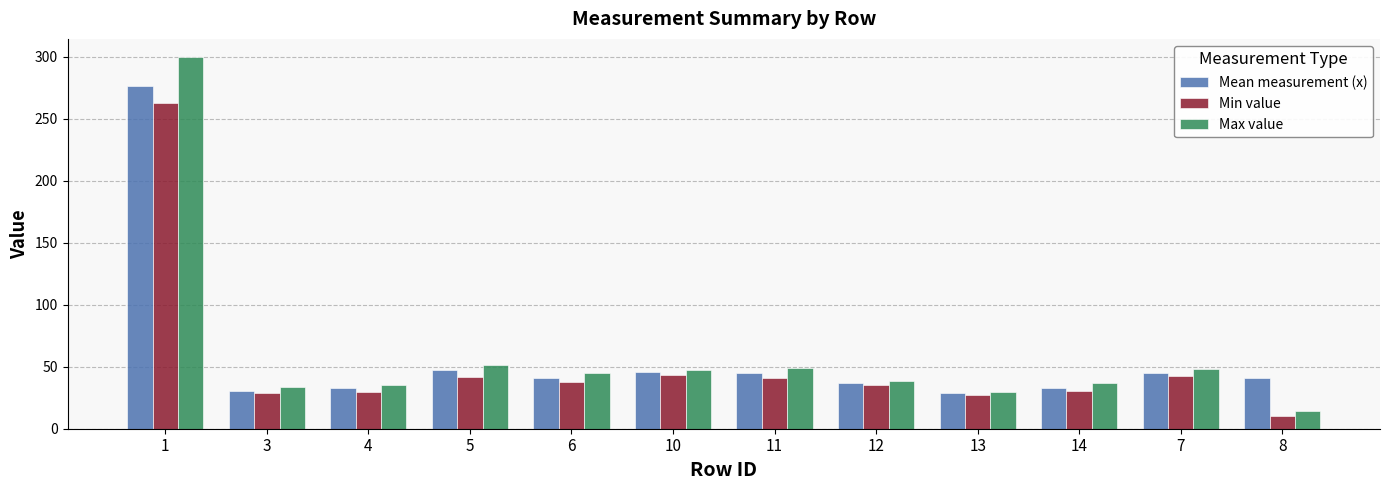

The value of Min value at 14 is 30.4. True or false?

True